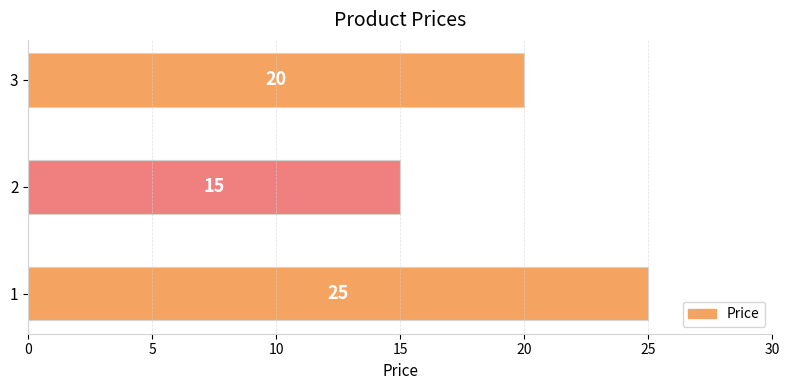

How many values are between 15 and 25?

3